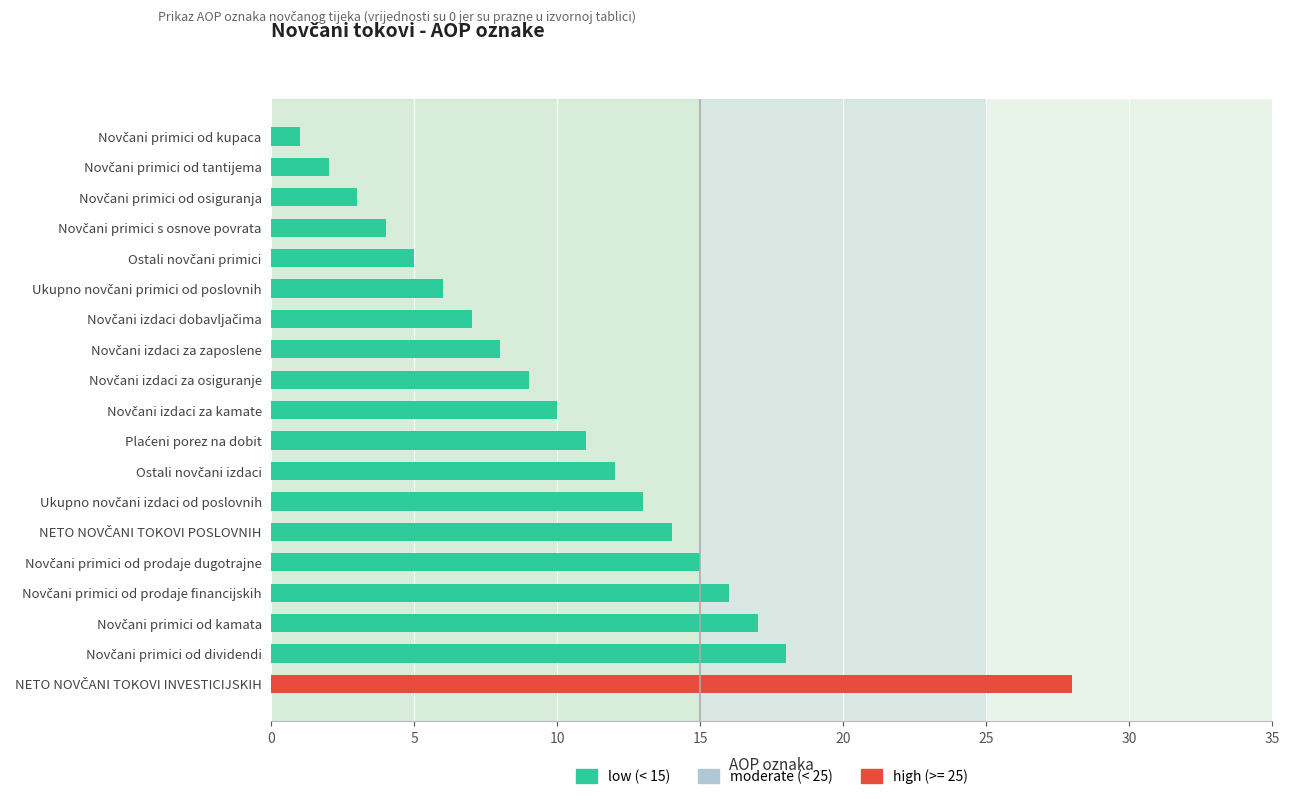

What is the greatest value displayed?

28